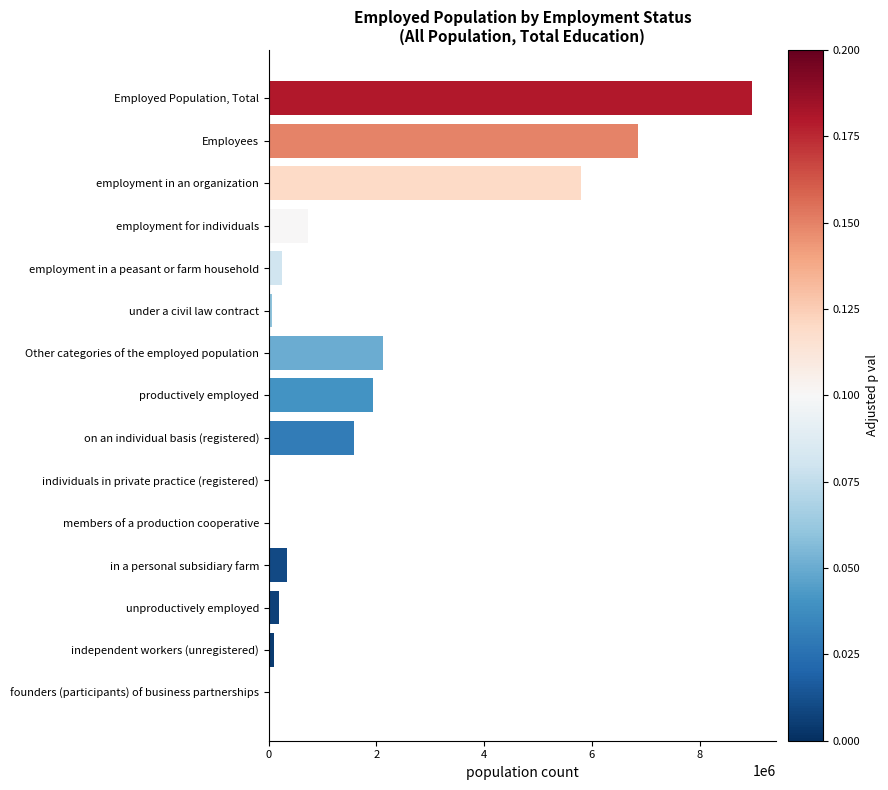

Is it true that the value at employment in an organization is 7811176?

False